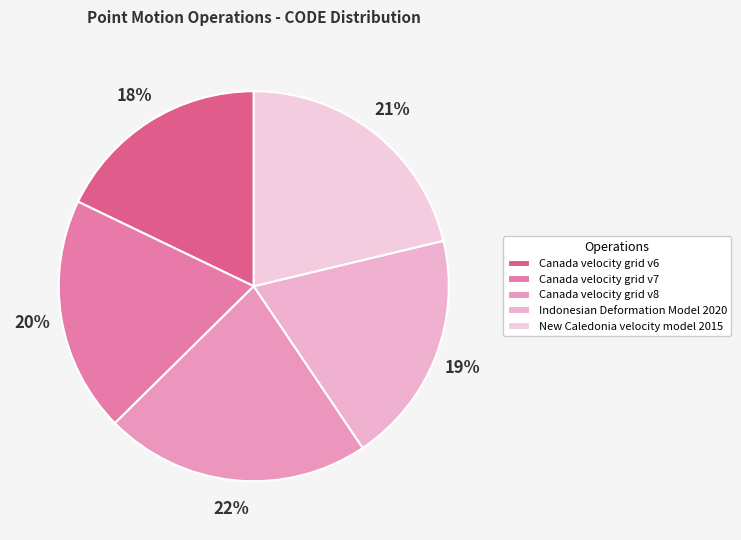

To the nearest percent, what is the difference between the largest and smallest slice percentages?

4%